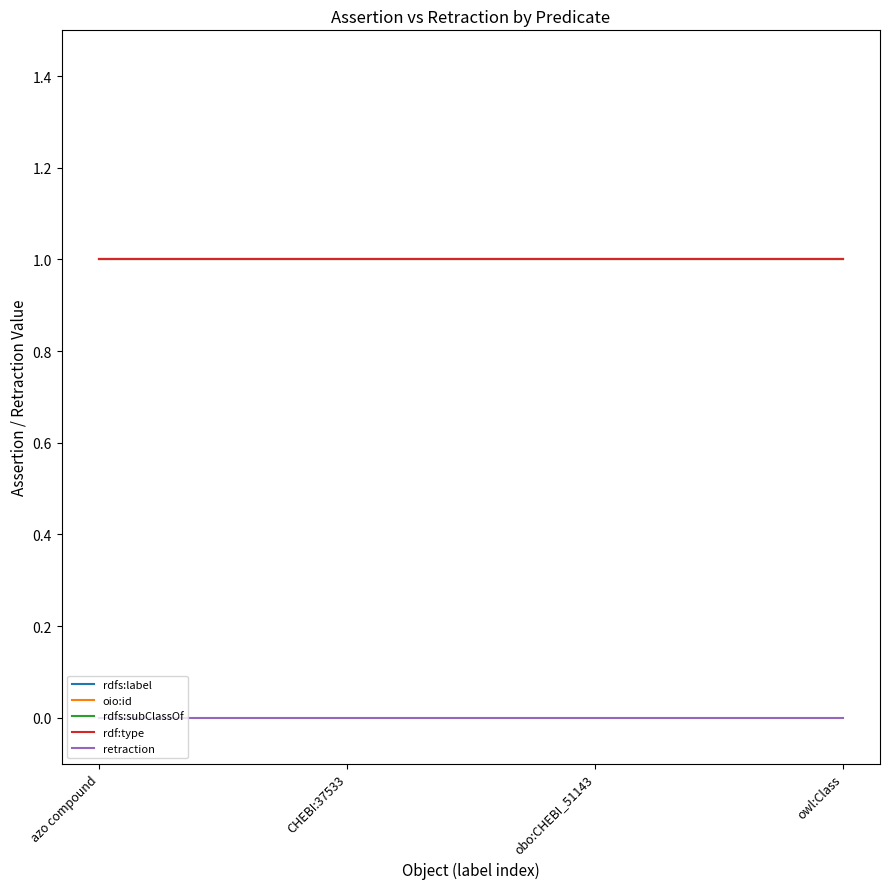

True or false: rdfs:label and oio:id intersect in this chart.

False